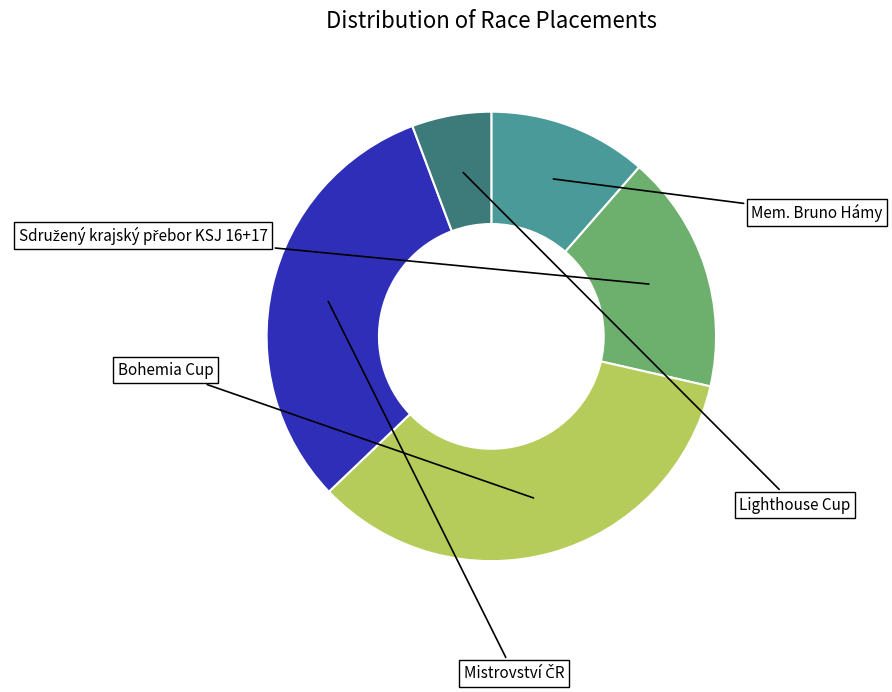

Does any single category account for the majority?

No